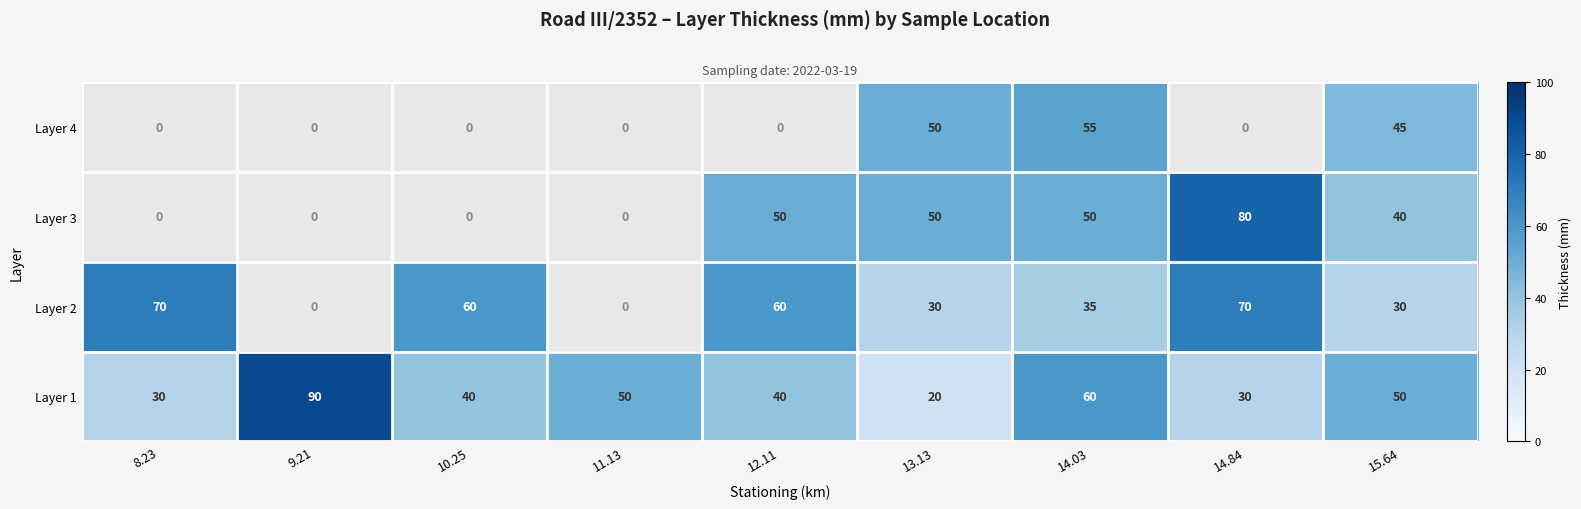

Between 8.23 and 14.03, which is larger?

14.03